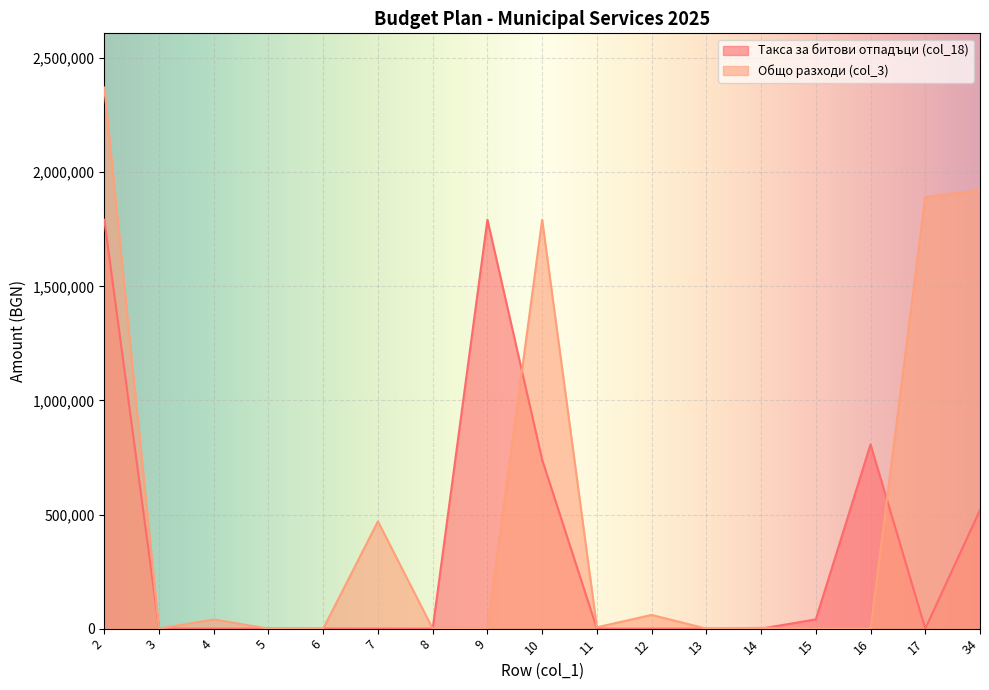

What are all the series names shown in the legend?

Такса за битови отпадъци (col_18), Общо разходи (col_3)